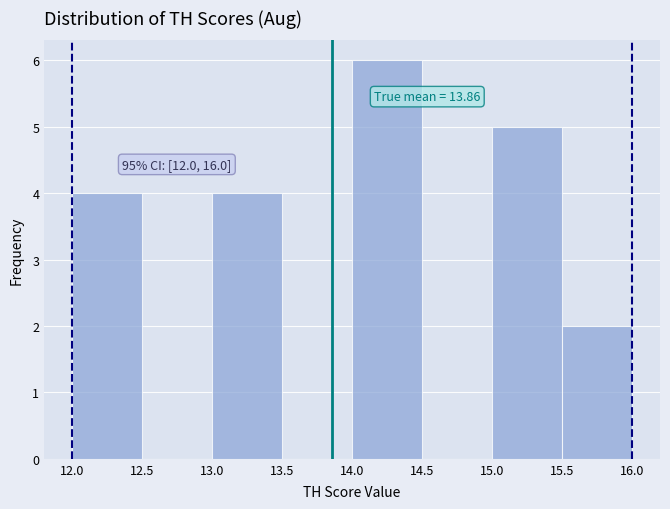

Over which range of the x-axis is the bar tallest?

14.0 to 14.5